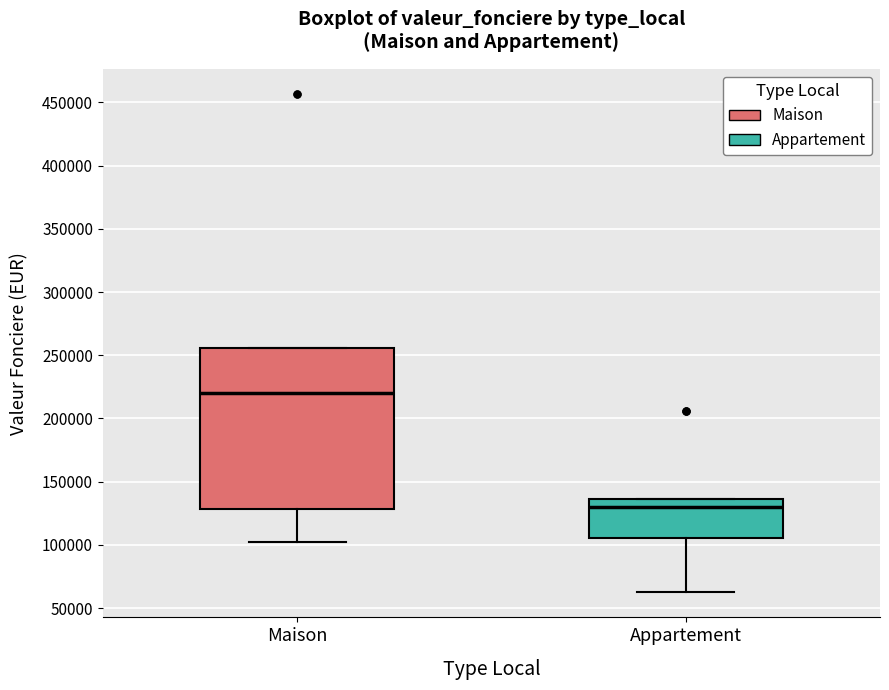

Reading left to right, transcribe this box plot: for each box, give where its median line is, the range the box spans, and where its two whiskers end, as read against the y-axis. The values are not printed on the chart, so give them approximately, as read against the axis.

Maison: median 220000, box 130000 to 255000, whiskers 105000 to 255000
Appartement: median 130000, box 105000 to 135000, whiskers 60000 to 135000